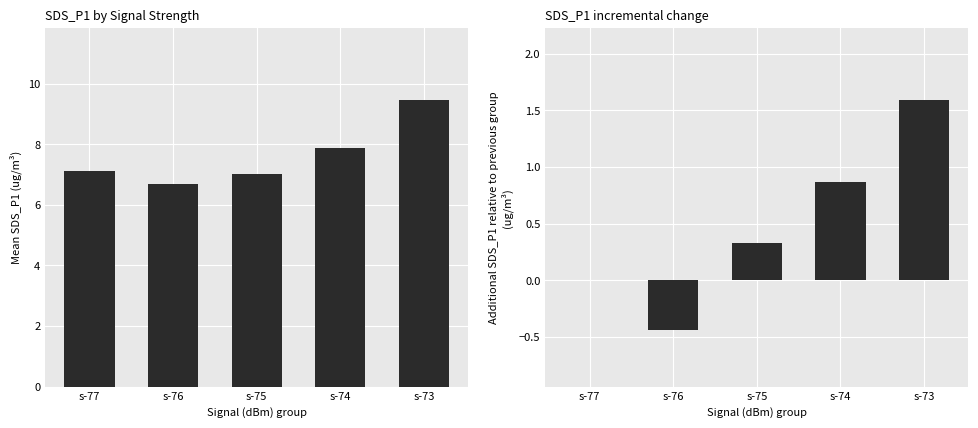

How many values in SDS_P2 are below zero?

1